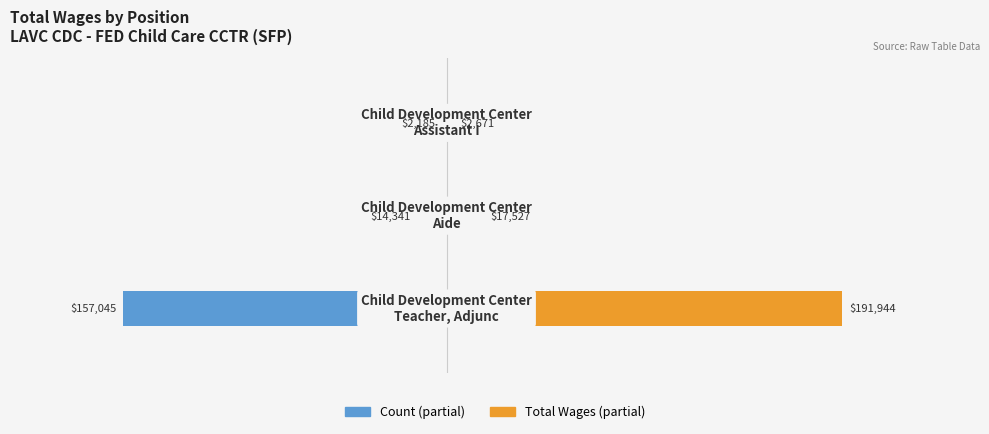

List the series in order of their peak value, lowest first.

Count, Total Wages